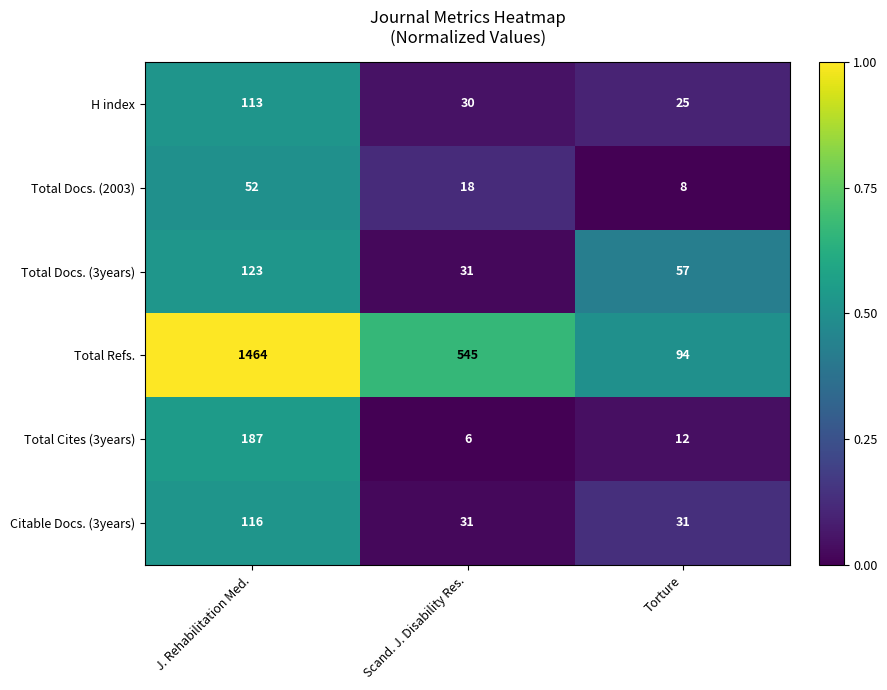

At J. Rehabilitation Med., list the series in order from smallest to largest.

Total Docs. (2003), H index, Citable Docs. (3years), Total Docs. (3years), Total Cites (3years), Total Refs.